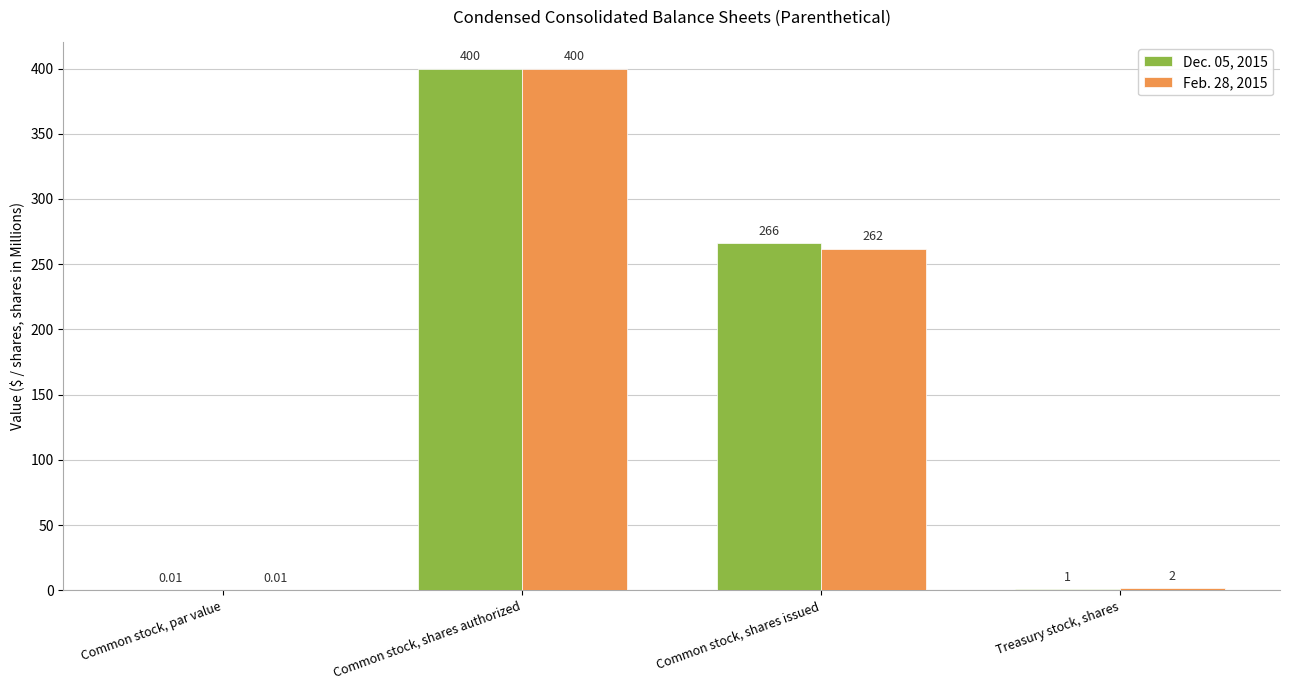

At which category does the chart reach its peak across all series?

Common stock, shares authorized